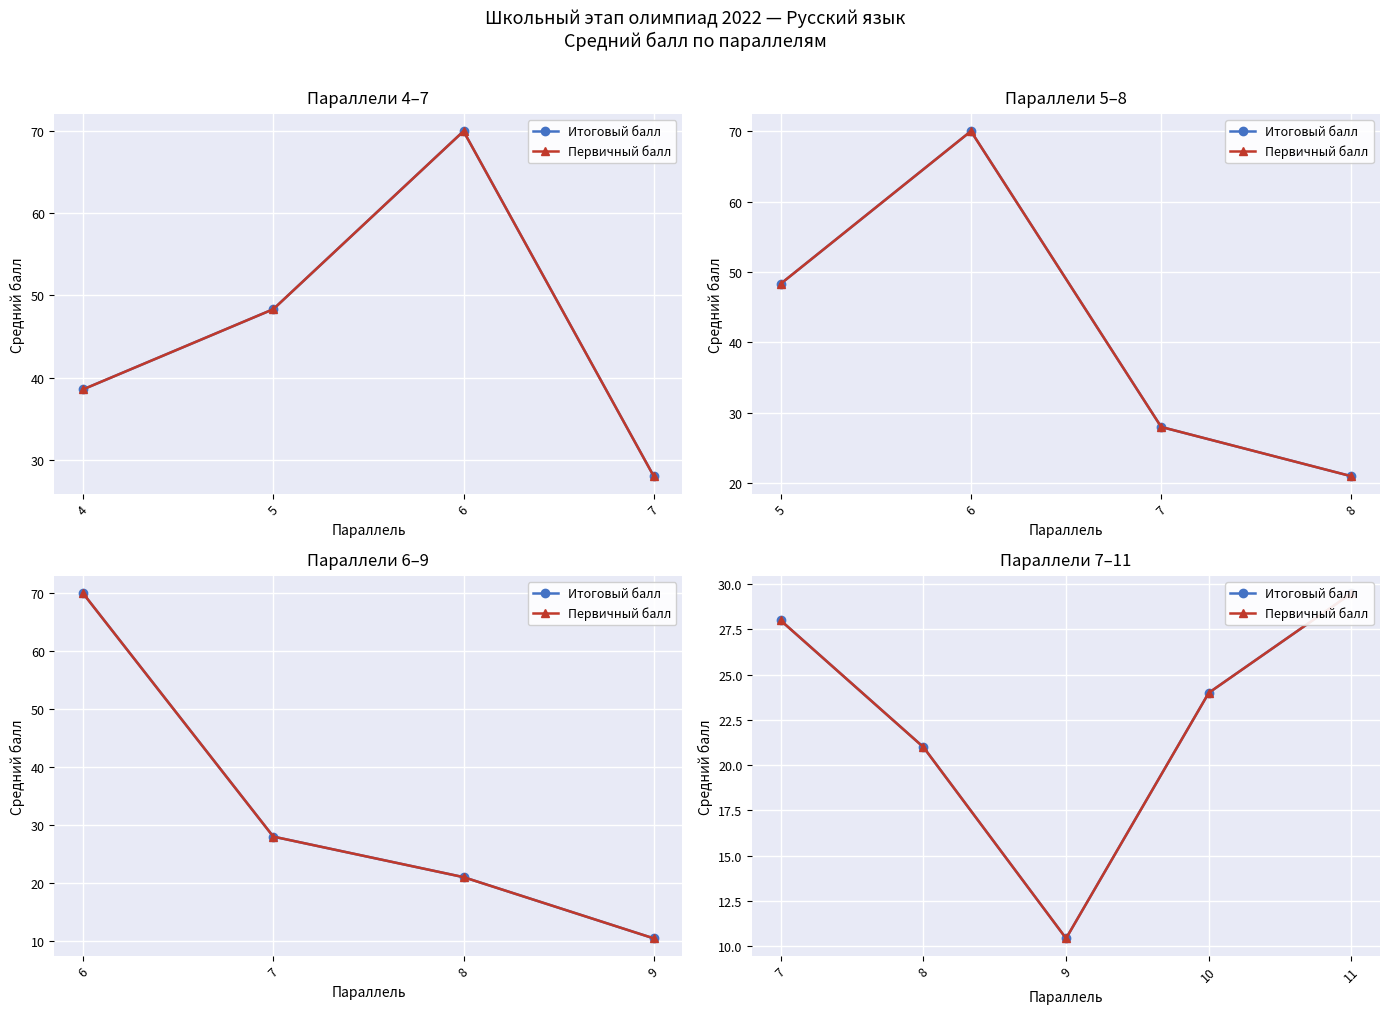

Which series changed the most between 9 and 10?

Итоговый балл